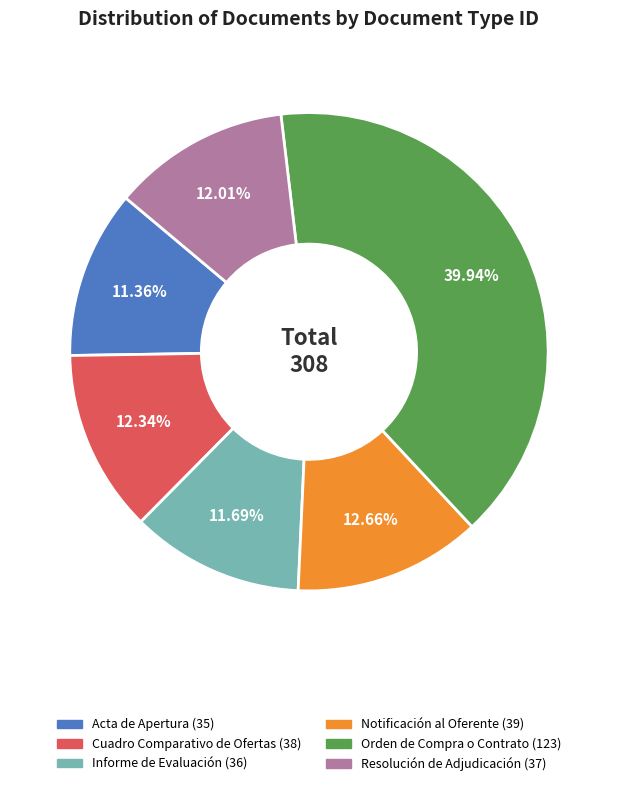

To the nearest percent, what percentage of the pie is Informe de Evaluación?

12%